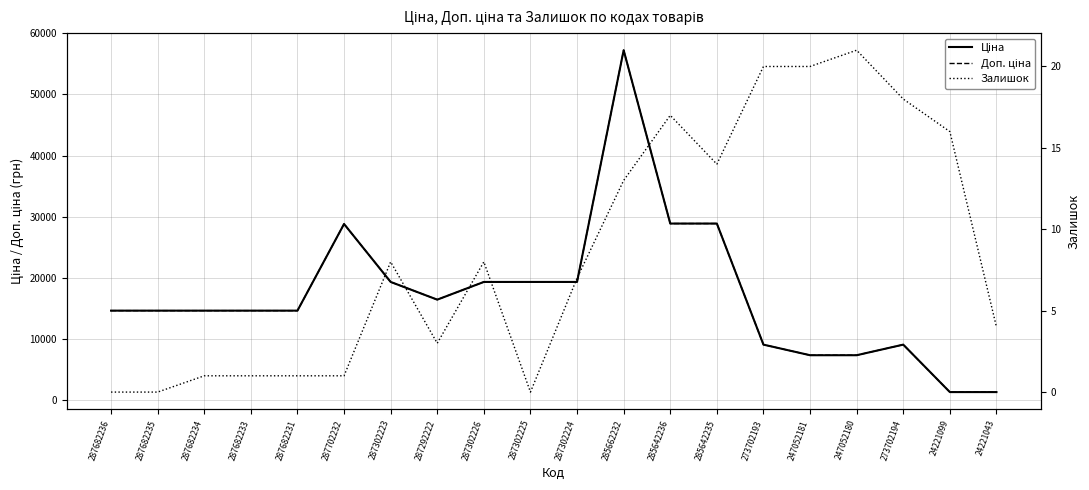

True or false: Ціна and Доп. ціна cross at least once.

False